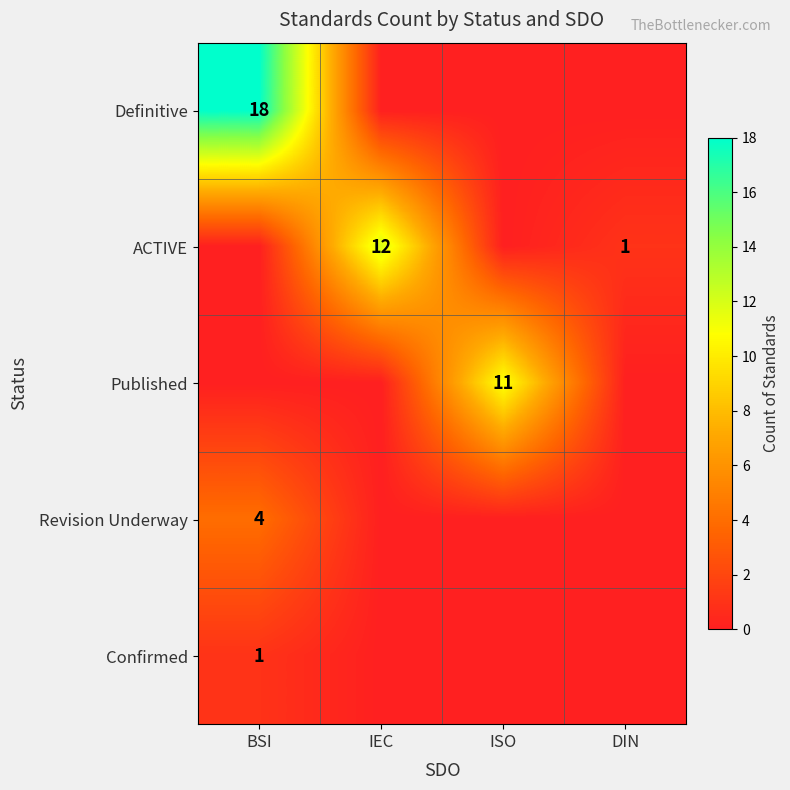

Is it true that ACTIVE equals 1 at DIN?

True